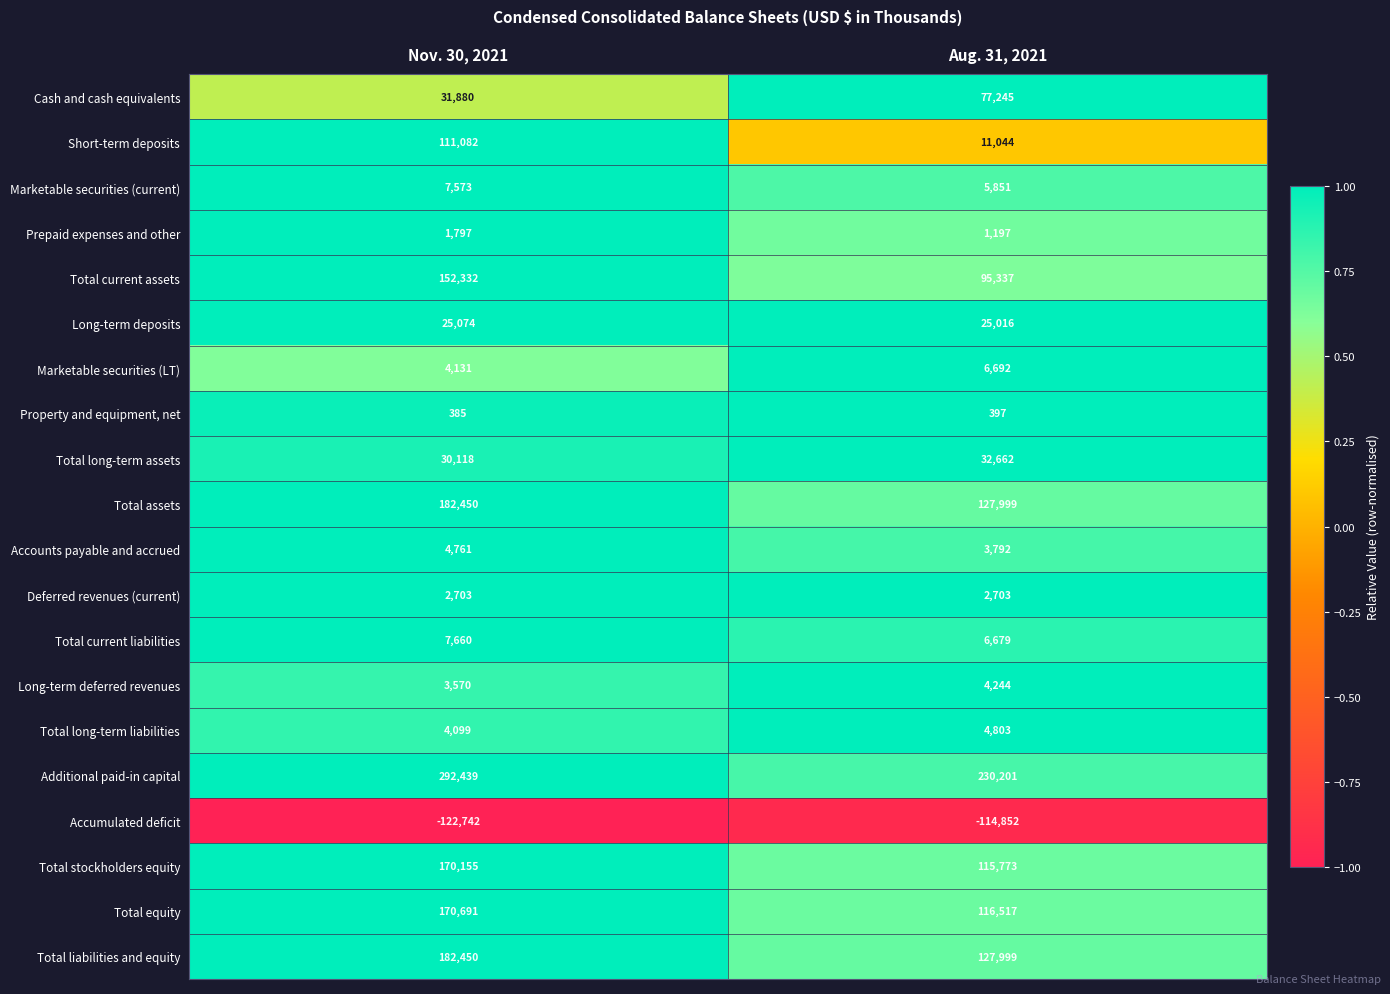

What is the sum of the Deferred revenues (current) values at Aug. 31, 2021 and Nov. 30, 2021?

5406